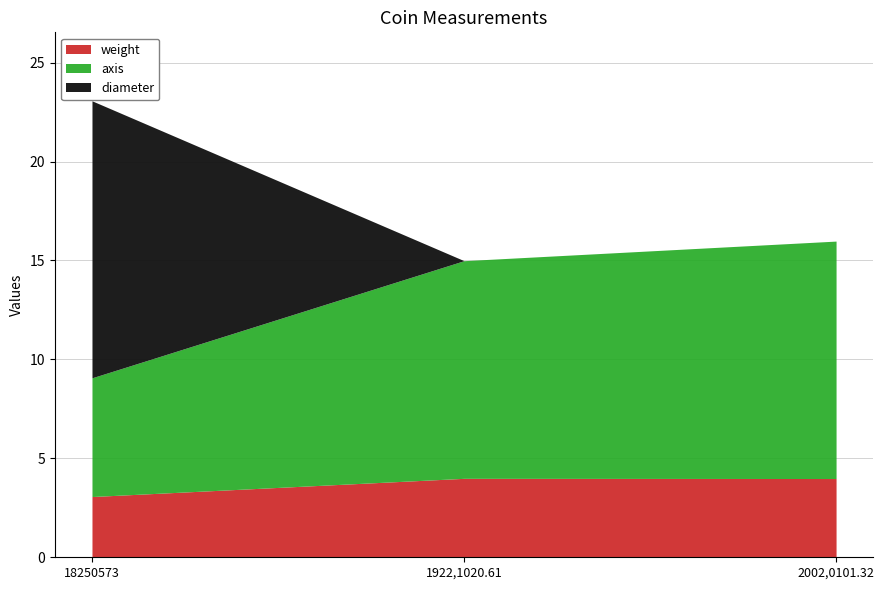

The axis series shows 4.1 at 18250573. True or false?

False